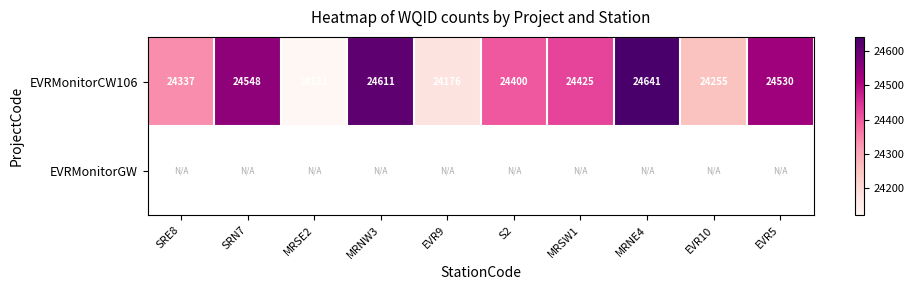

At which label is EVRMonitorCW106 closest to 24381?

S2